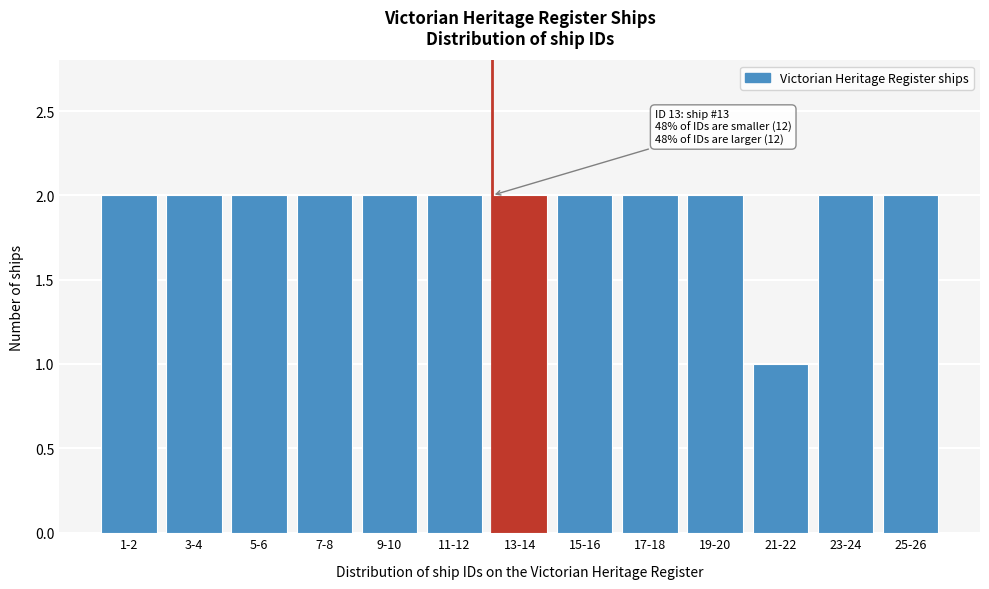

Reading left to right, what are all the values shown in this chart?

2	2	2	2	2	2	2	2	2	2	1	2	2